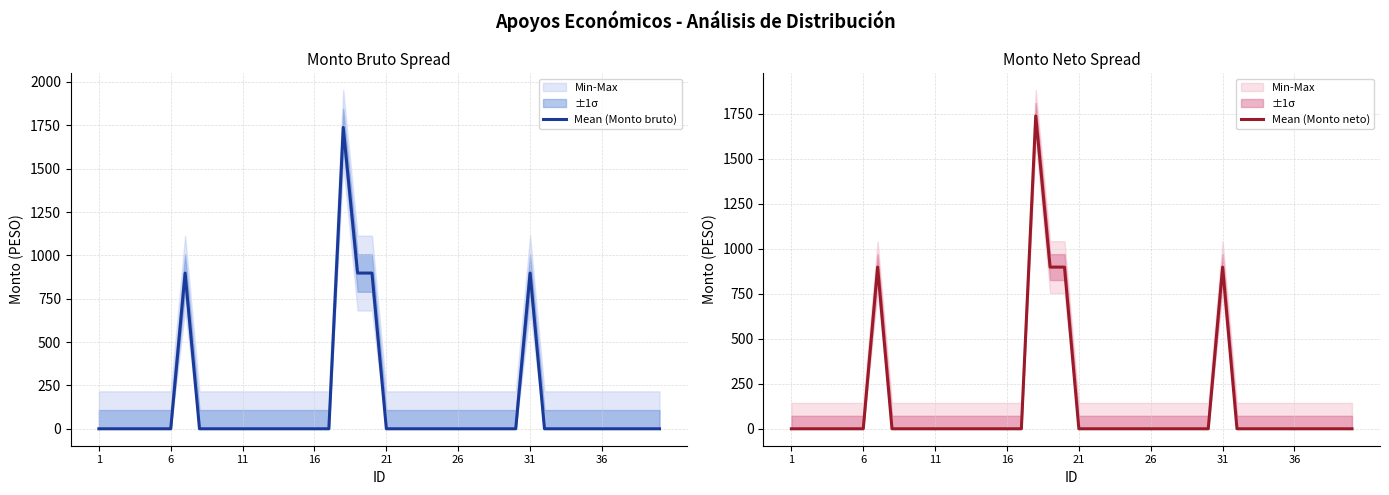

Read the Mean (Monto neto) value at 19.

898